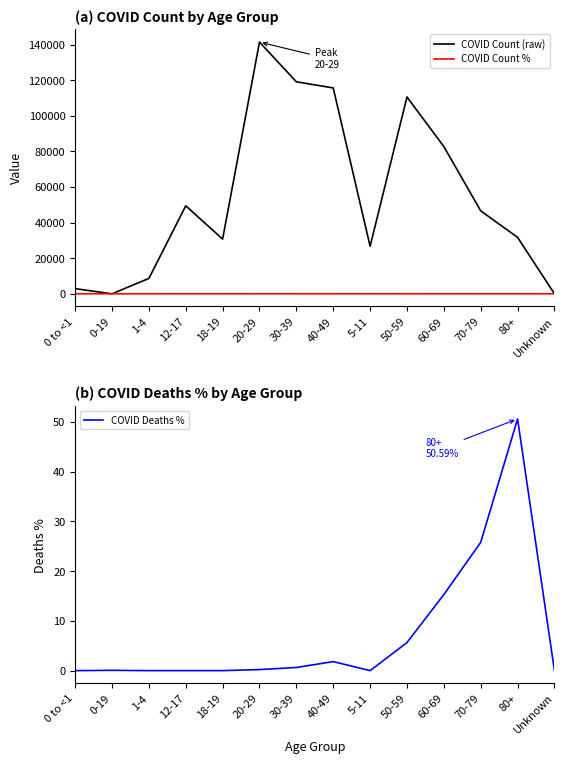

Rank the categories by COVID Deaths % value from highest to lowest.

80+, 70-79, 60-69, 50-59, 40-49, 30-39, 20-29, 0-19, 0 to <1, 1-4, 12-17, 18-19, 5-11, Unknown